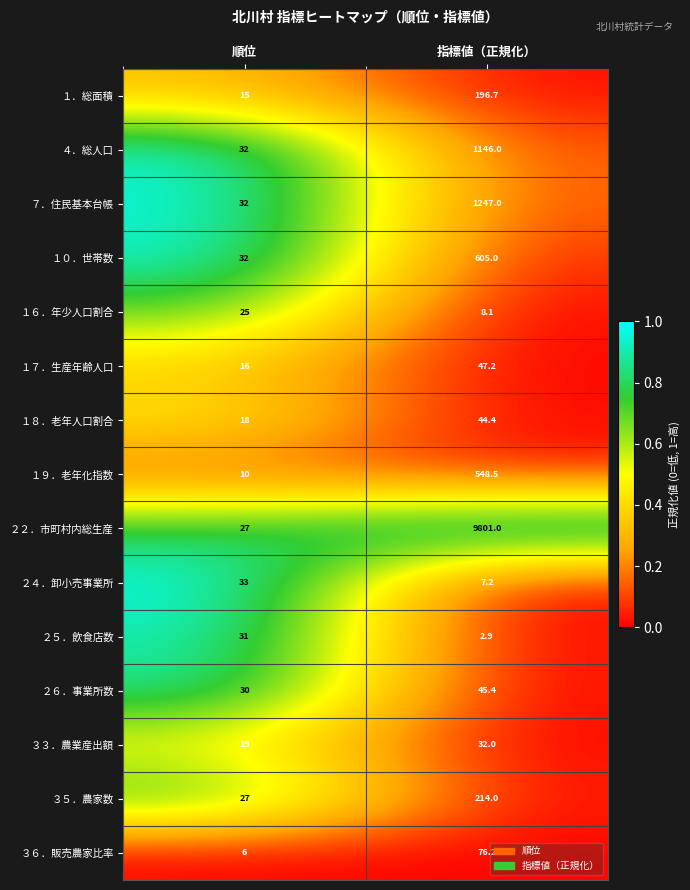

How many series are shown in this chart?

15